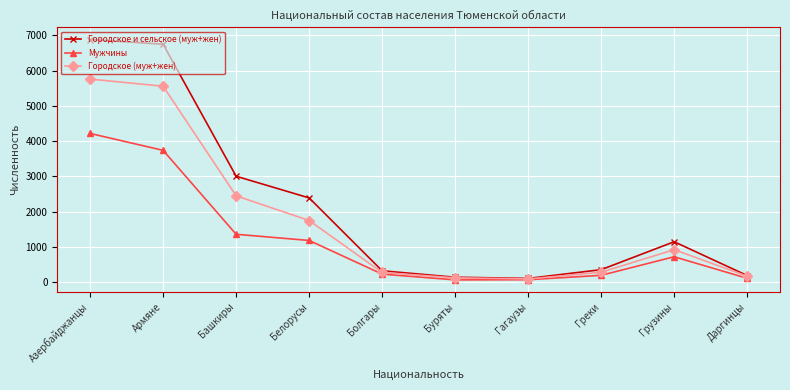

At how many categories does at least one series exceed 1846?

4